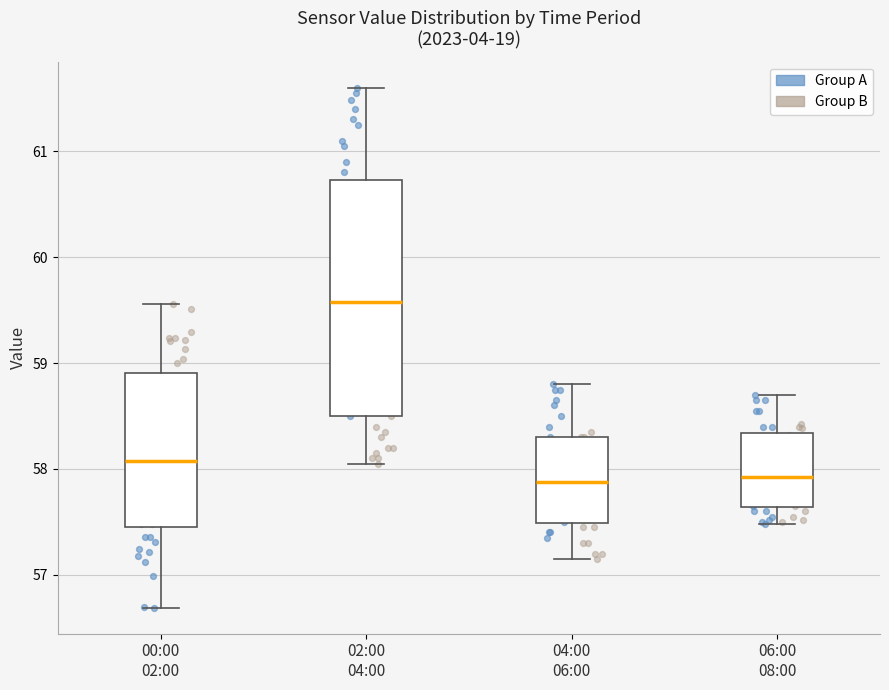

Reading left to right, transcribe this box plot: for each box, give where its median line is, the range the box spans, and where its two whiskers end, as read against the y-axis. The values are not printed on the chart, so give them approximately, as read against the axis.

00:00 02:00: median 58.1, box 57.5 to 58.9, whiskers 56.7 to 59.6
02:00 04:00: median 59.6, box 58.5 to 60.7, whiskers 58.1 to 61.6
04:00 06:00: median 57.9, box 57.5 to 58.3, whiskers 57.2 to 58.8
06:00 08:00: median 57.9, box 57.6 to 58.3, whiskers 57.5 to 58.7